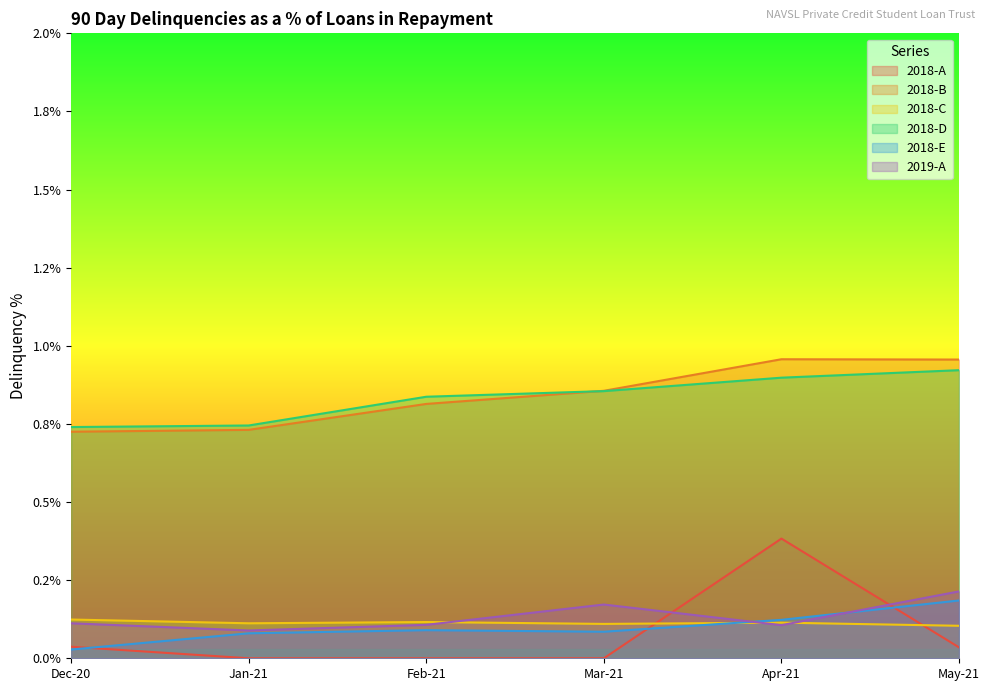

How many data points does each series have?

6